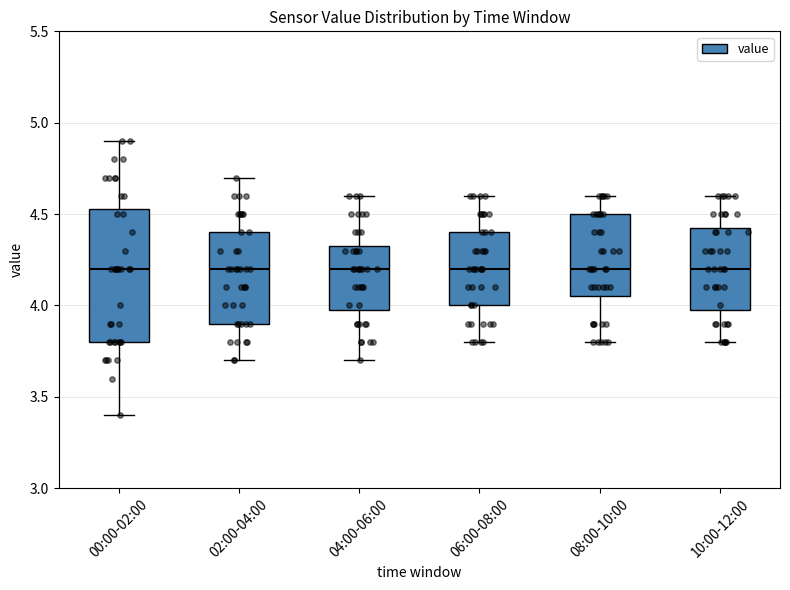

Where does the upper whisker of the box for 08:00-10:00 end on the y-axis? The values are not printed on the chart, so give them approximately, as read against the axis.

4.60